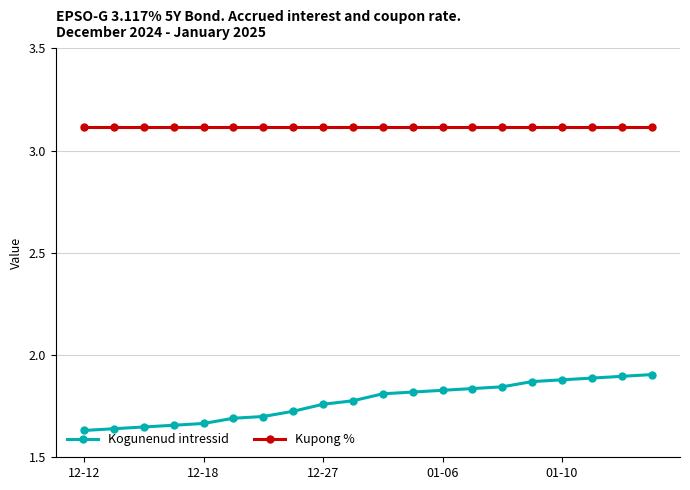

How many lines are shown in the chart?

2